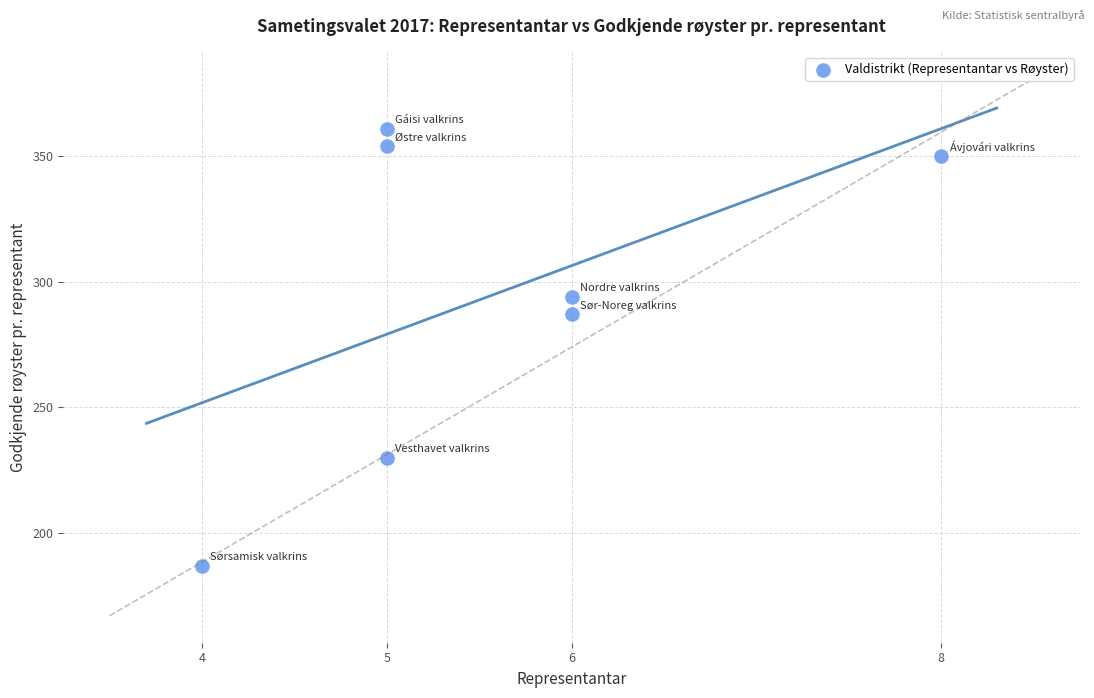

What Y value in the scatter plot is closest to 274?

287